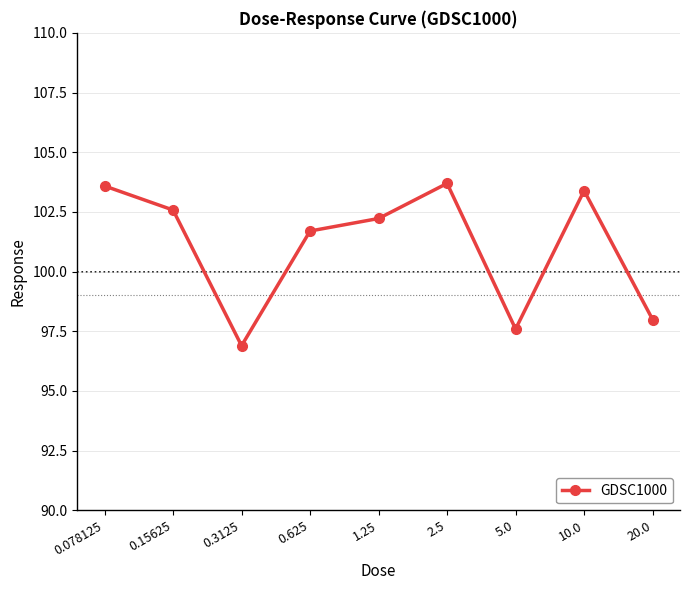

Where does the data first go above 102?

0.078125